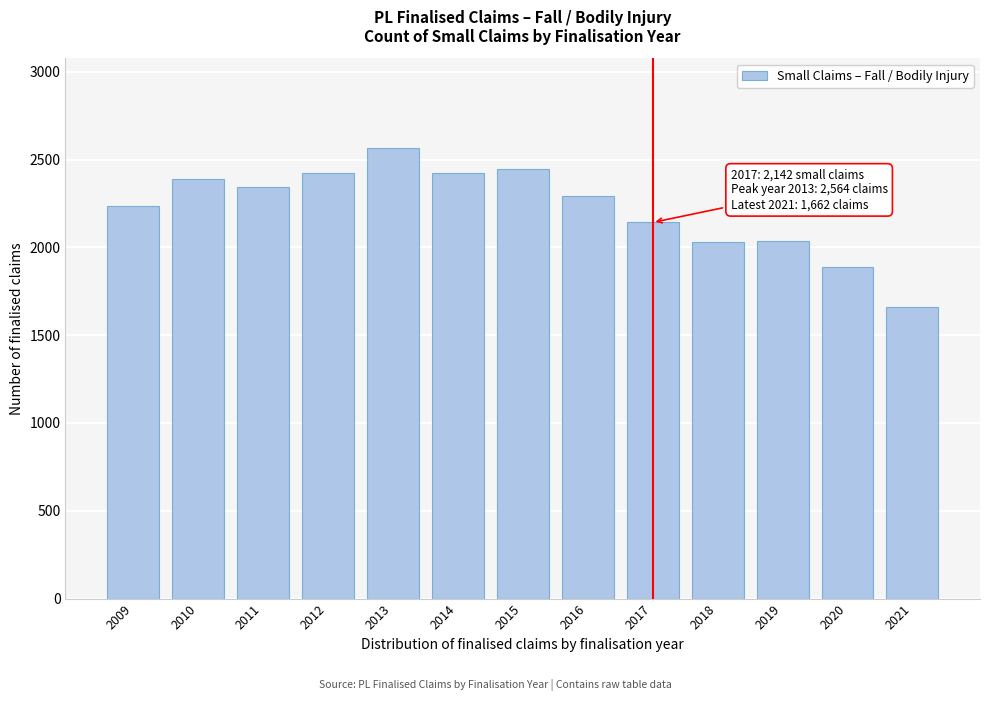

What is the change in value from 2013 to 2018?

-534